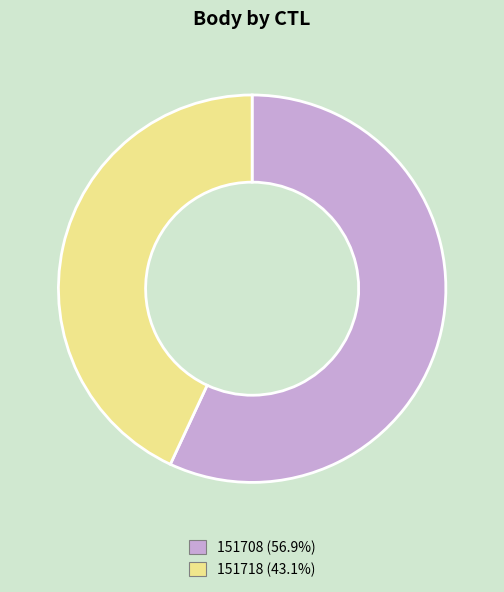

The 151708 slice represents 71% of the pie. True or false?

False